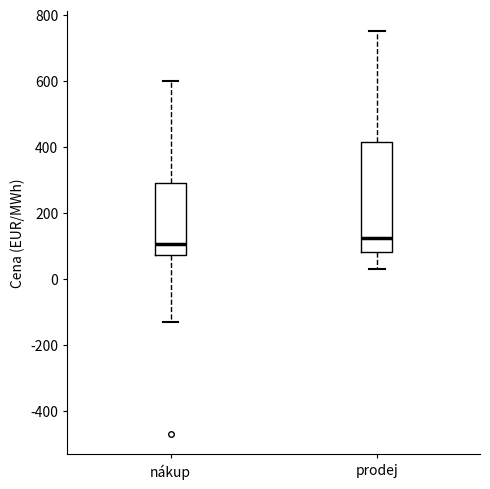

Which box is the tallest, from its lower edge to its upper edge?

prodej